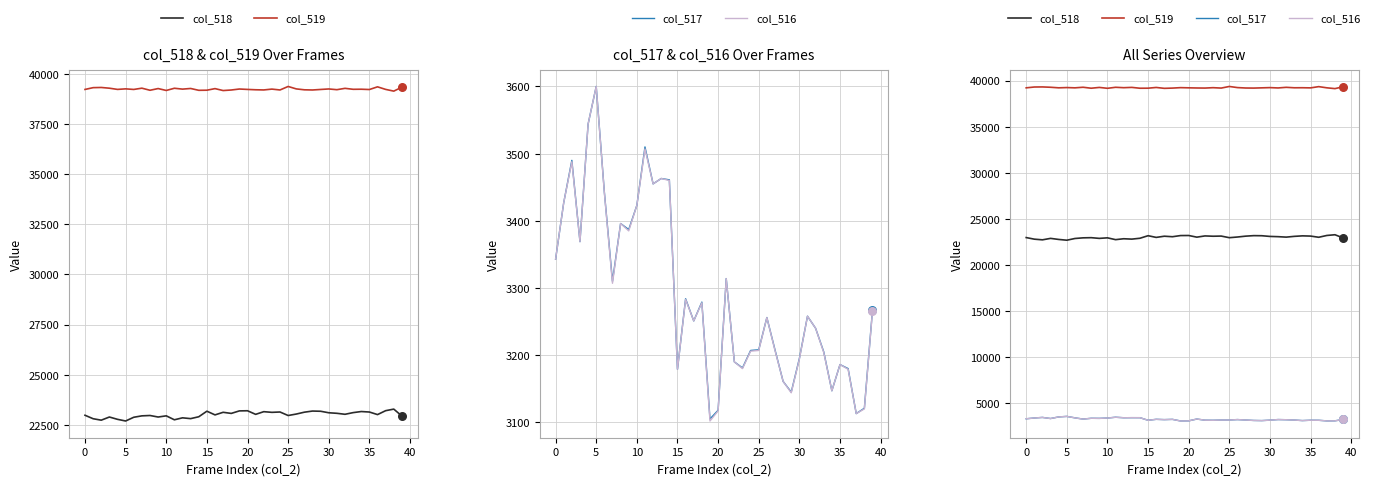

At how many categories does at least one series exceed 9445?

40